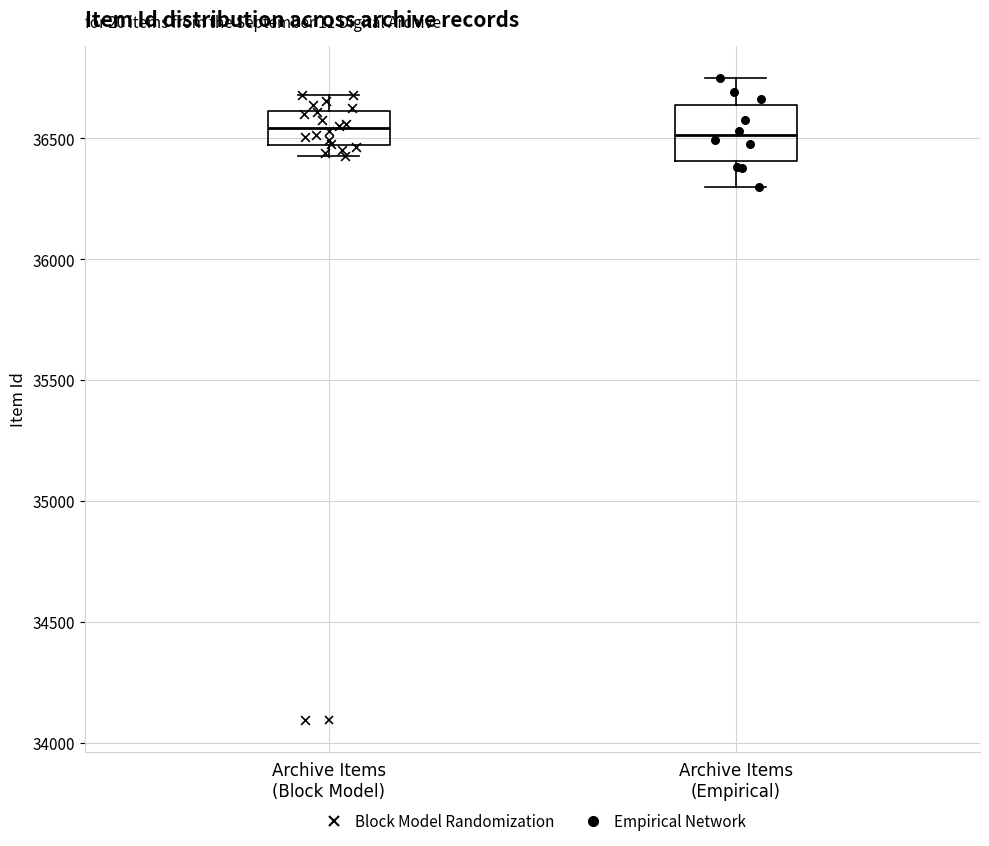

Reading left to right, read every box against the y-axis: the position of its median line, the range the box covers, and the ends of its whiskers. The values are not printed on the chart, so give them approximately, as read against the axis.

Archive Items (Block Model): median 36550, box 36450 to 36600, whiskers 36450 (just below the box's lower edge) to 36700
Archive Items (Empirical): median 36500, box 36400 to 36650, whiskers 36300 to 36750